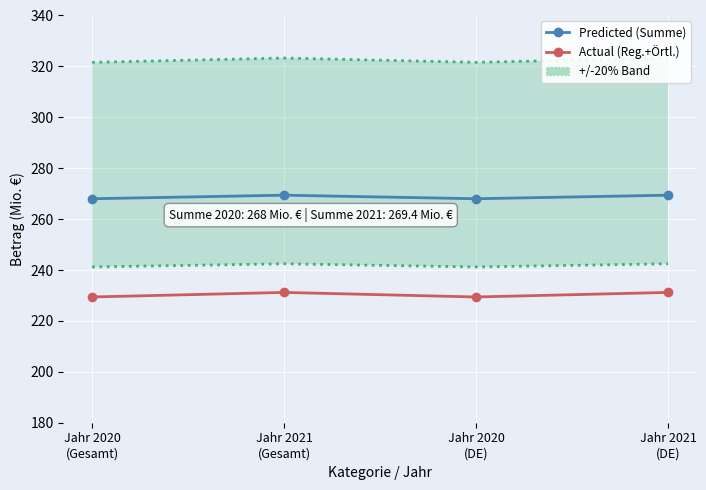

What is the label of the 2nd point from the left?

Jahr 2021
(Gesamt)